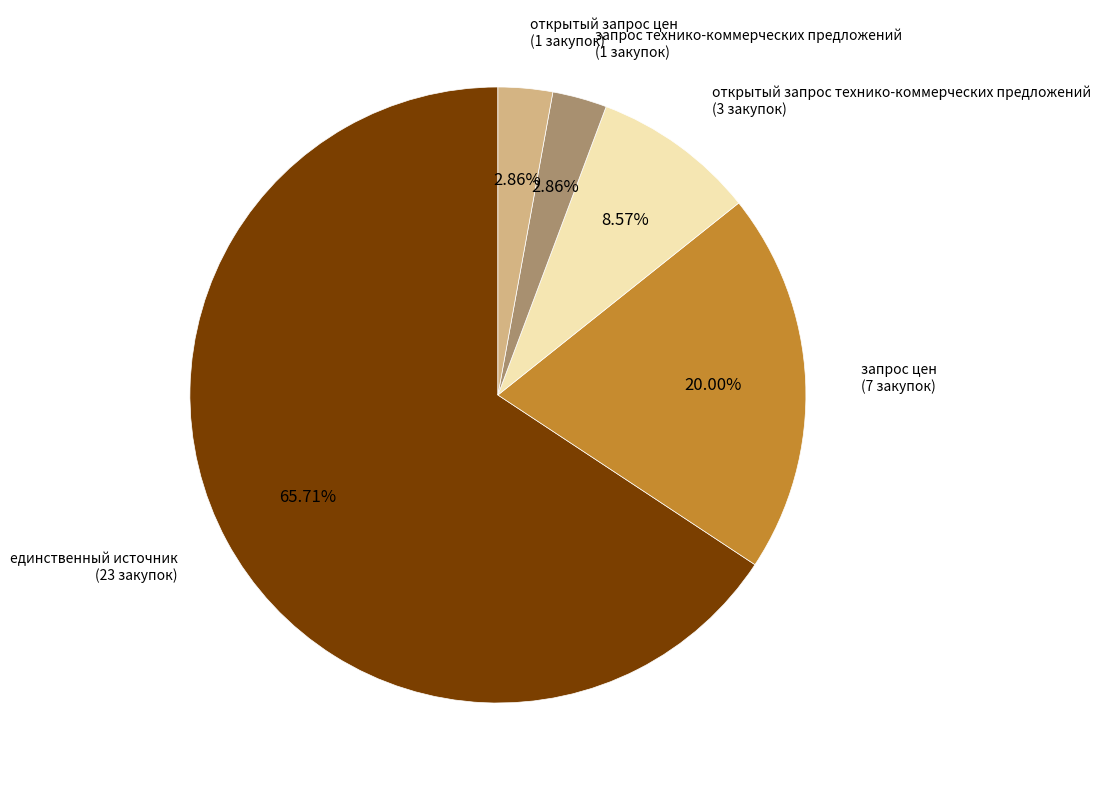

Combined, do запрос цен and открытый запрос цен account for over 50%?

No